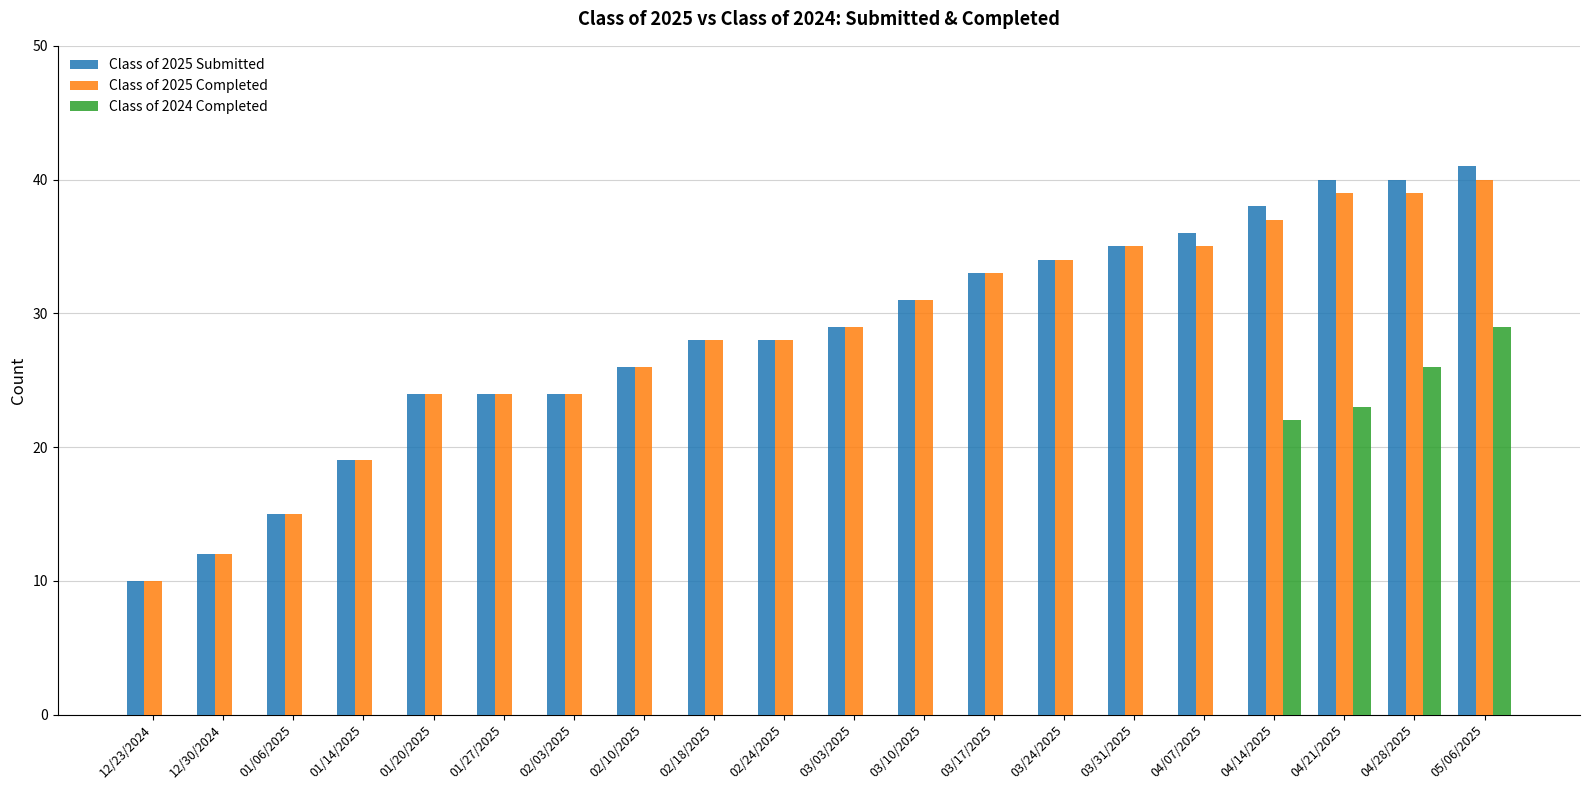

Which series changed the most between 01/14/2025 and 04/28/2025?

Class of 2024 Completed